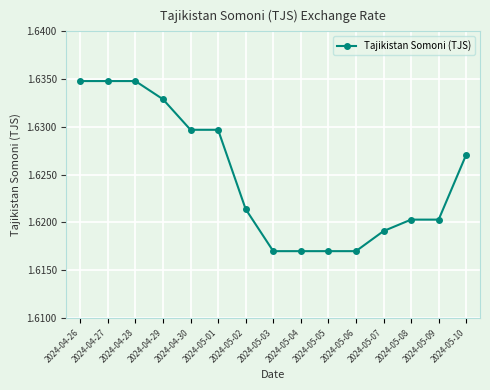

Count the values in the range 1 to 2.

15